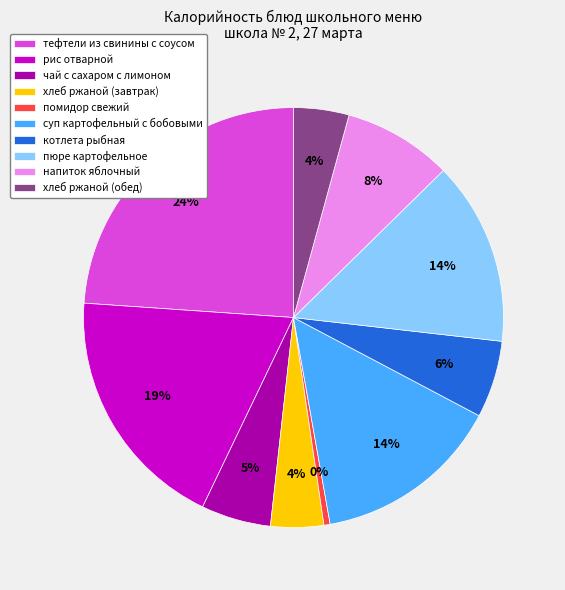

Do хлеб ржаной (завтрак) and хлеб ржаной (обед) together represent more than half of the pie?

No